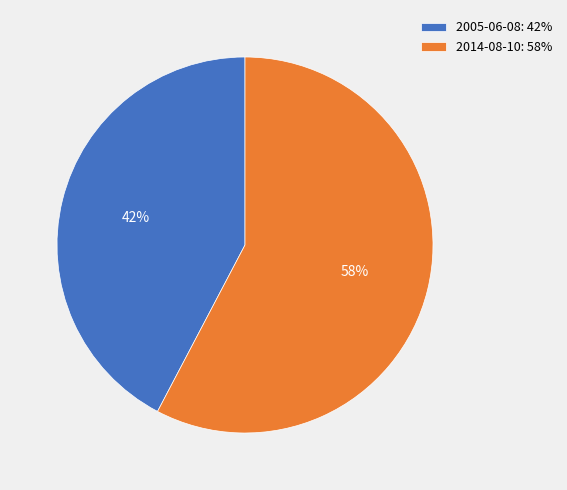

What is the ratio of the value at 2014-08-10 to the value at 2005-06-08?

1.4